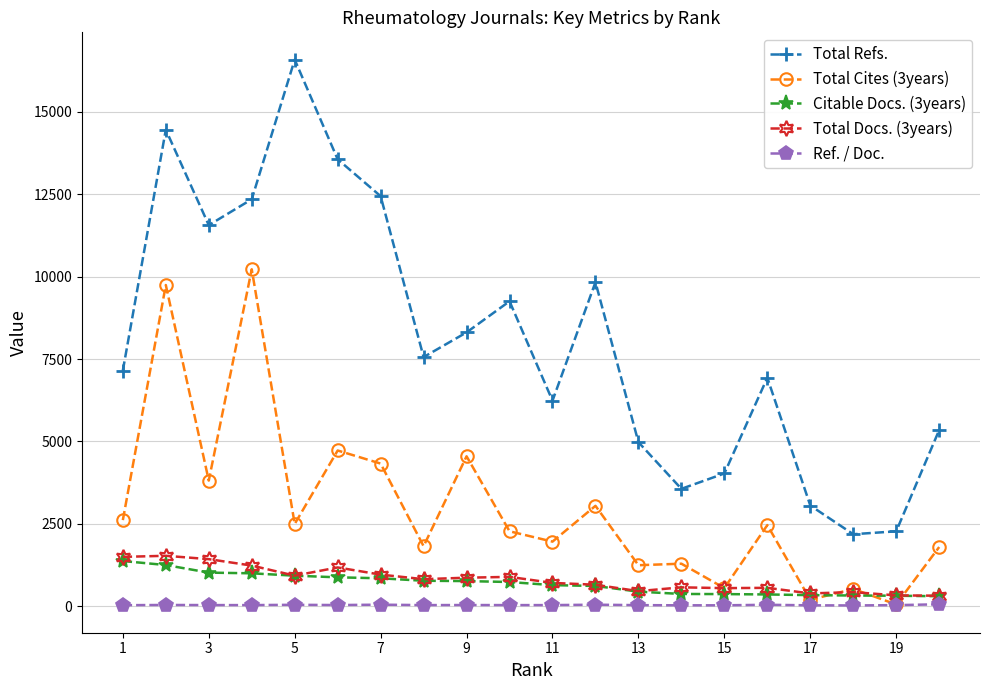

In Total Docs. (3years), how many points are lower than both neighbors (excluding endpoints)?

5